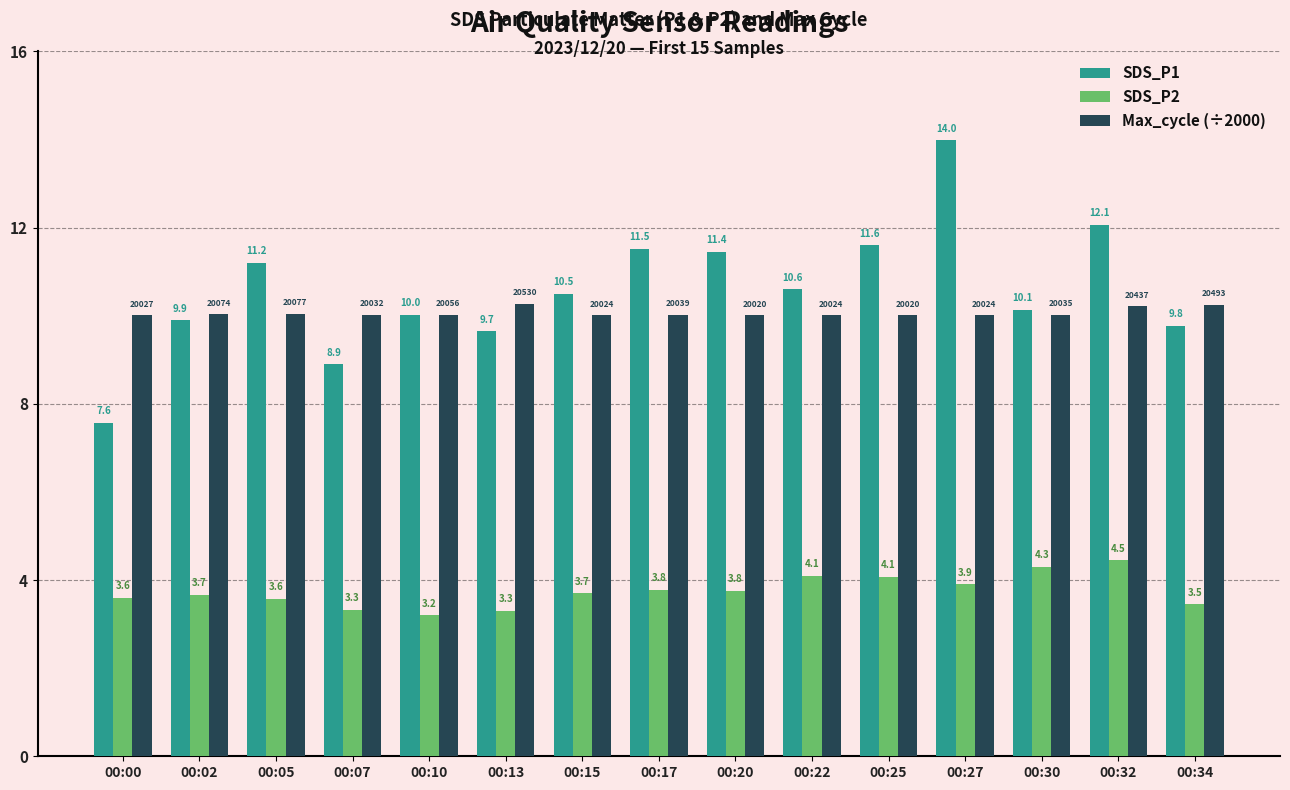

What is the highest value of the Max_cycle (÷2000) series?

10.3